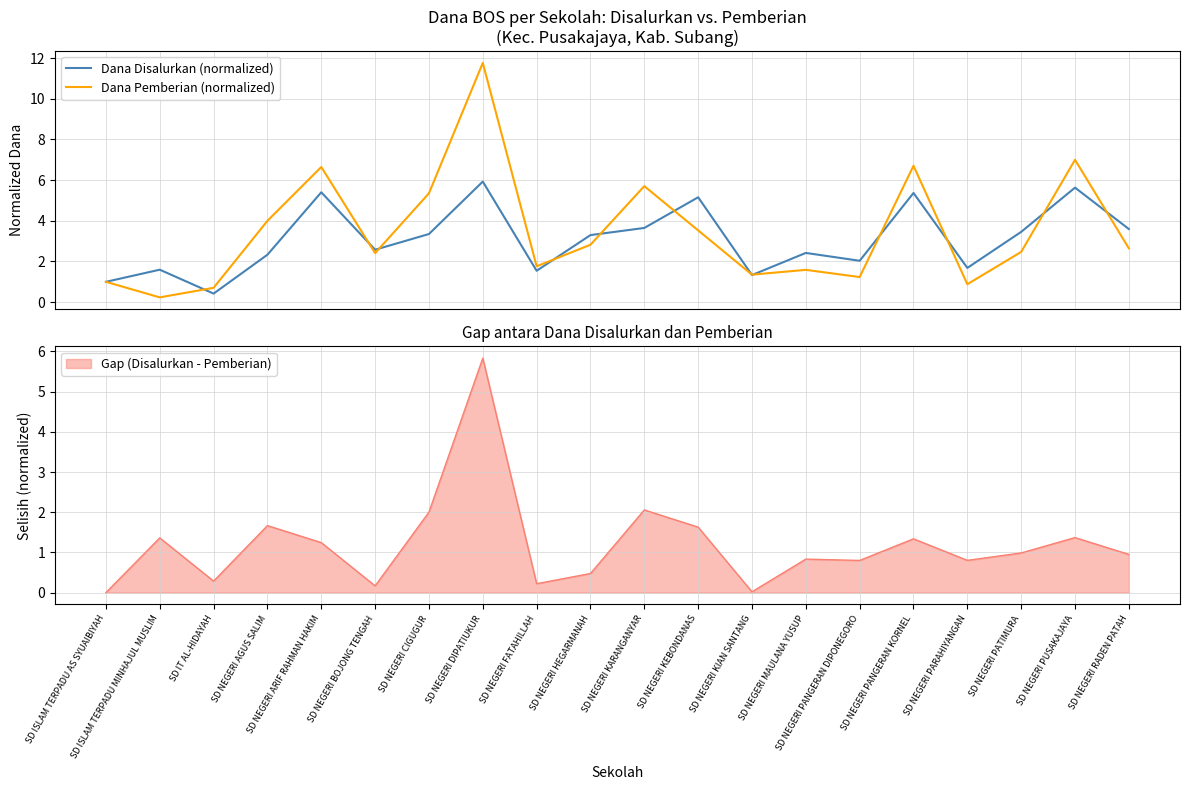

At which category does the chart reach its peak across all series?

SD NEGERI DIPATIUKUR